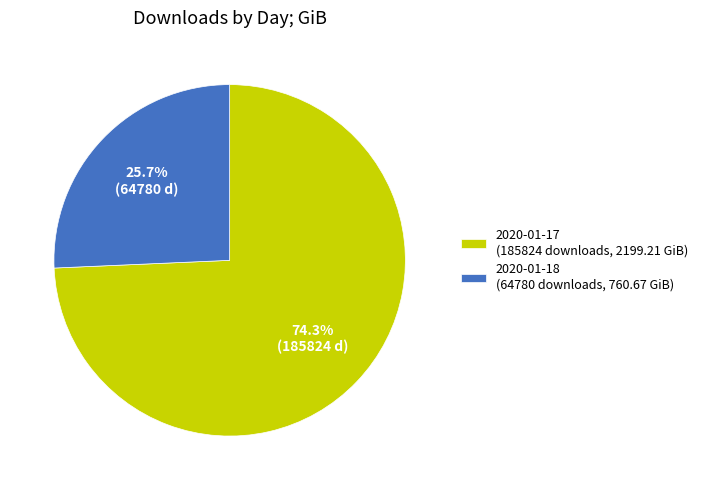

Which category has the smallest portion of the pie?

2020-01-18